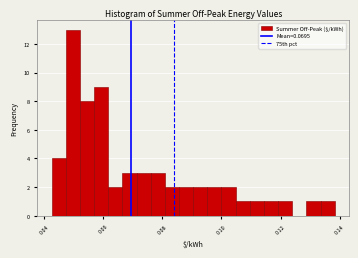

Read against the x-axis, roughly where is the centre of the tallest bar?

0.050